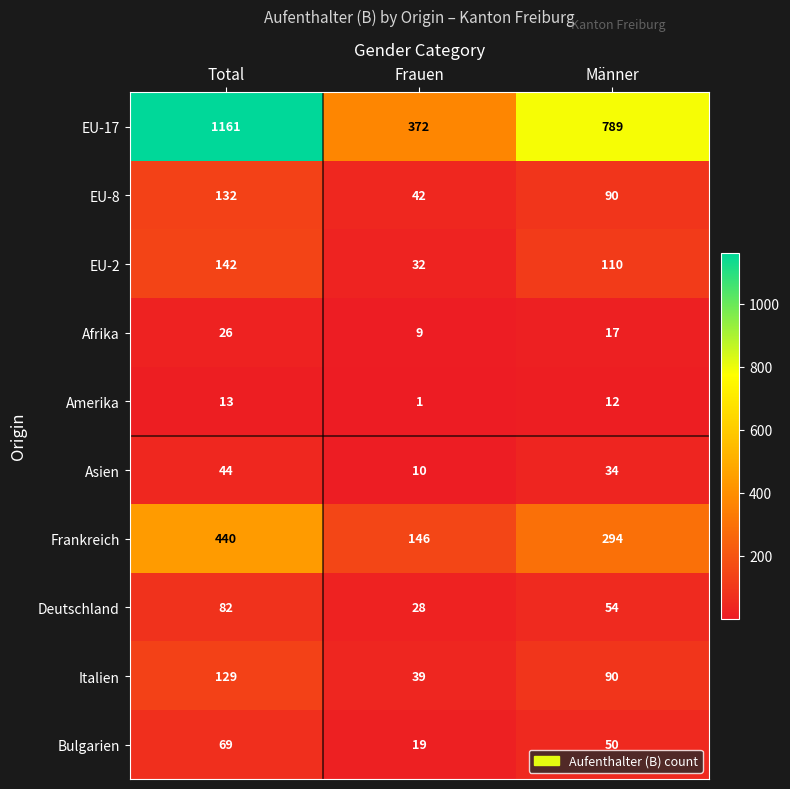

How many series are shown in this chart?

10